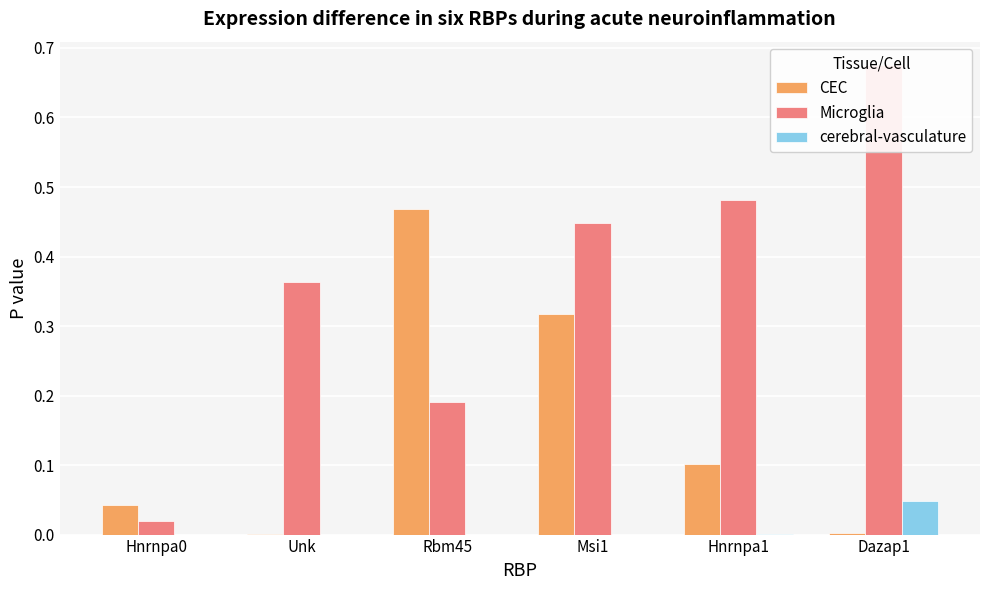

Does the chart contain stacked bars?

No